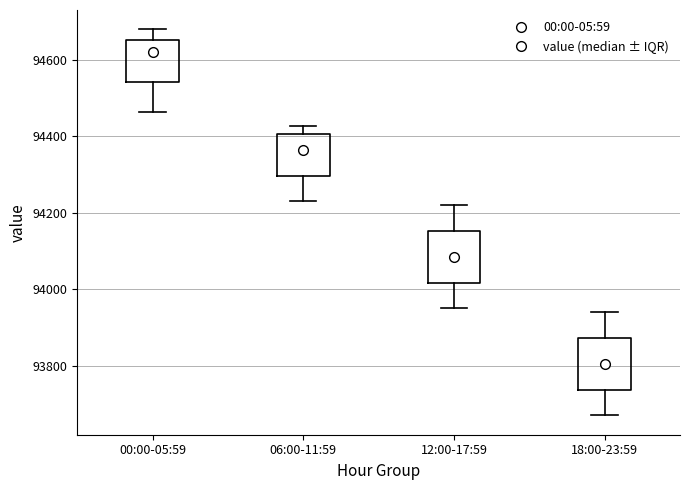

Reading left to right, read every box against the y-axis: the position of its median line, the range the box covers, and the ends of its whiskers. The values are not printed on the chart, so give them approximately, as read against the axis.

00:00-05:59: median 94620, box 94540 to 94660, whiskers 94460 to 94680
06:00-11:59: median 94360, box 94300 to 94400, whiskers 94240 to 94420
12:00-17:59: median 94080, box 94020 to 94160, whiskers 93960 to 94220
18:00-23:59: median 93800, box 93740 to 93880, whiskers 93680 to 93940